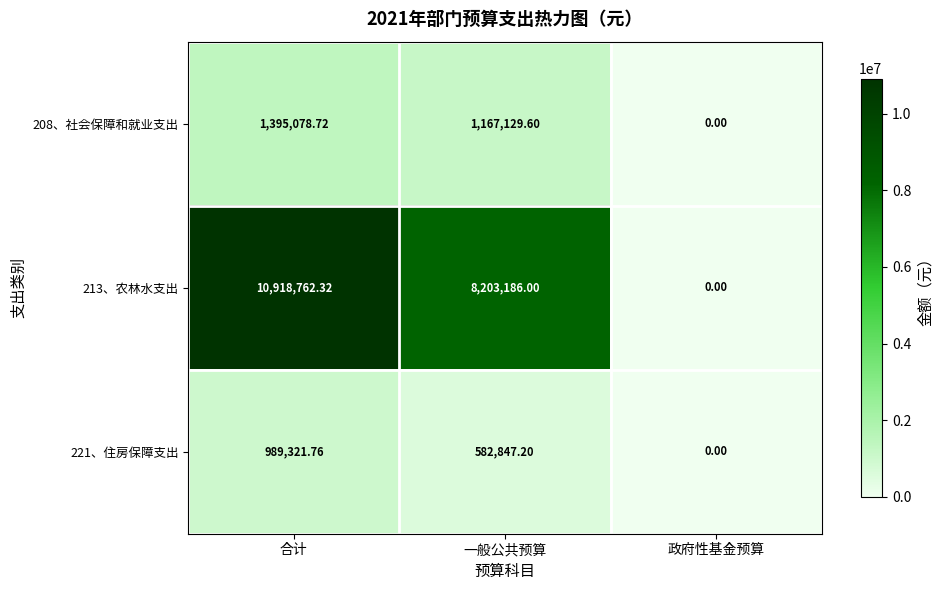

Is the value of 208、社会保障和就业支出 at 合计 greater than the value of 213、农林水支出 at 一般公共预算?

No